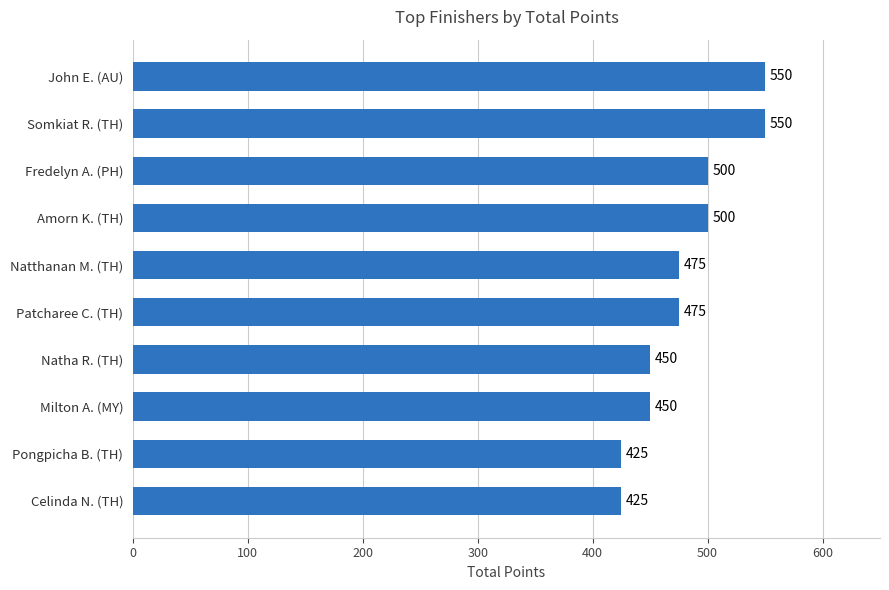

How many distinct data groups are displayed?

1